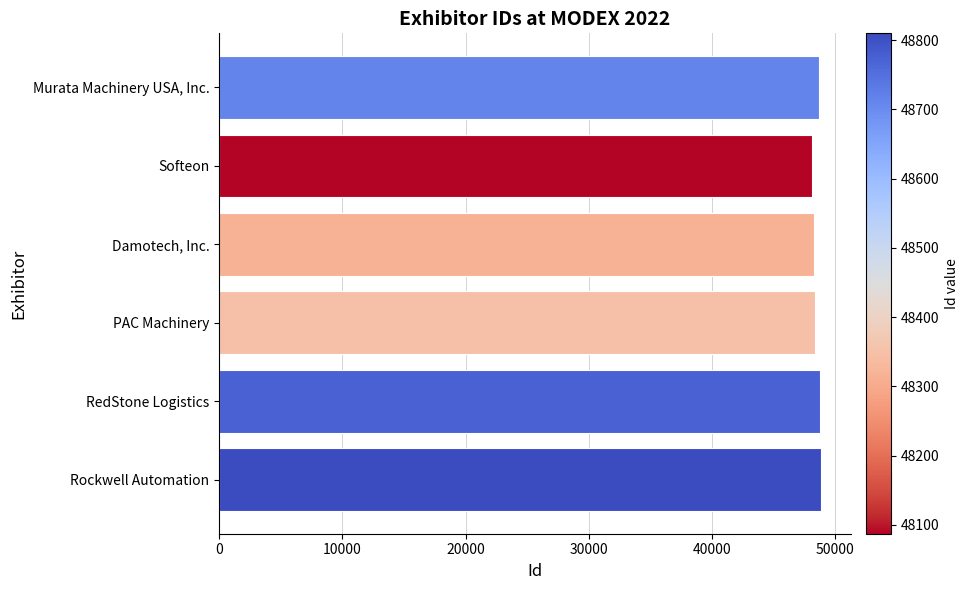

Read the value at Damotech, Inc..

48314